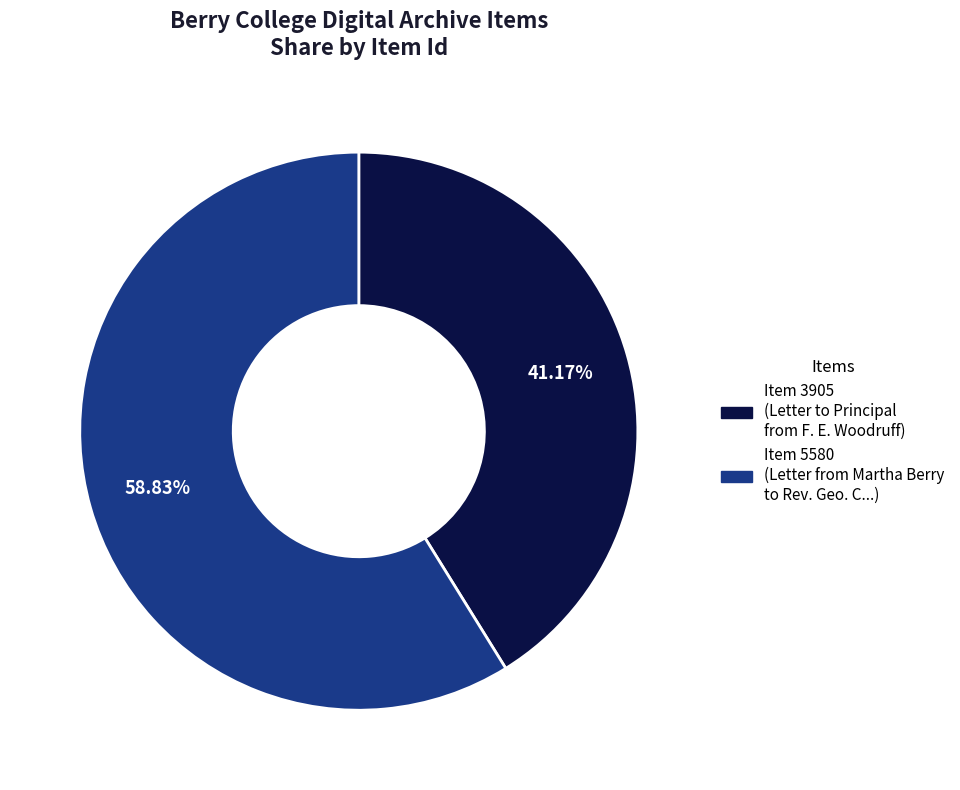

Is there a majority slice in this chart?

Yes